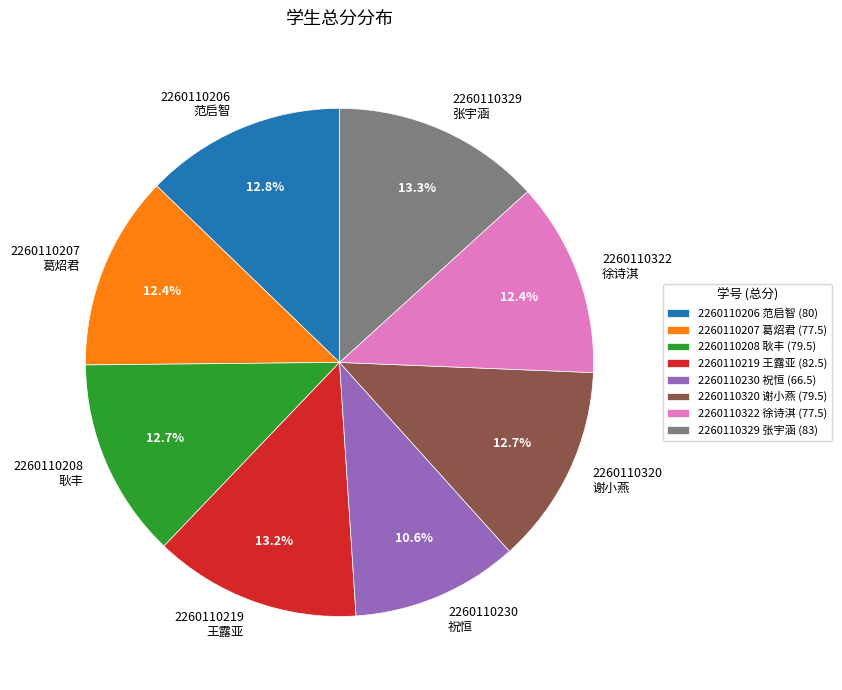

Approximately how many times larger is the value at 2260110320 谢小燕 compared to 2260110206 范启智?

1.0